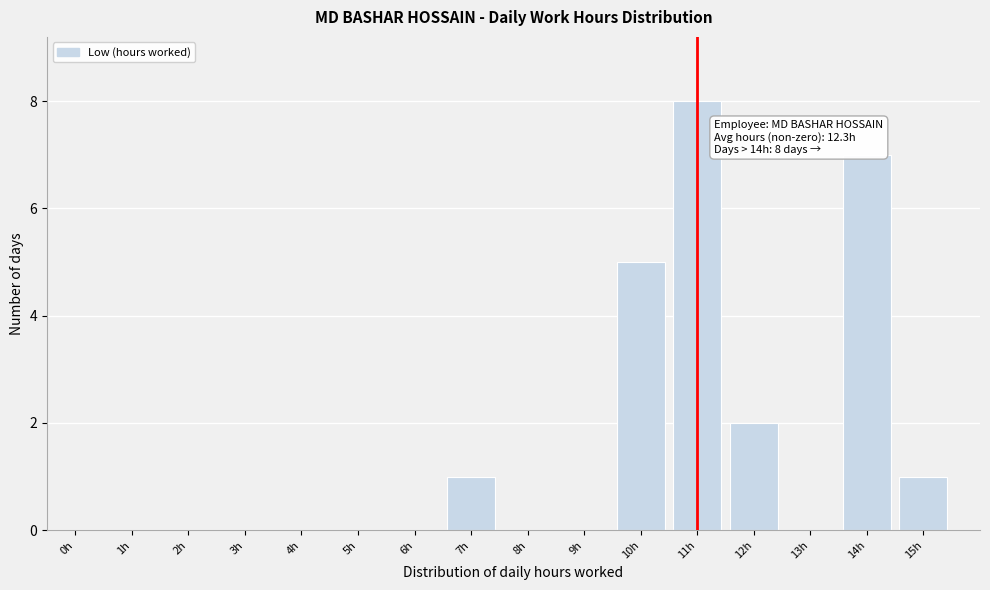

Reading left to right, list all the values displayed in this chart.

0h=0	1h=0	2h=0	3h=0	4h=0	5h=0	6h=0	7h=1	8h=0	9h=0	10h=5	11h=8	12h=2	13h=0	14h=7	15h=1